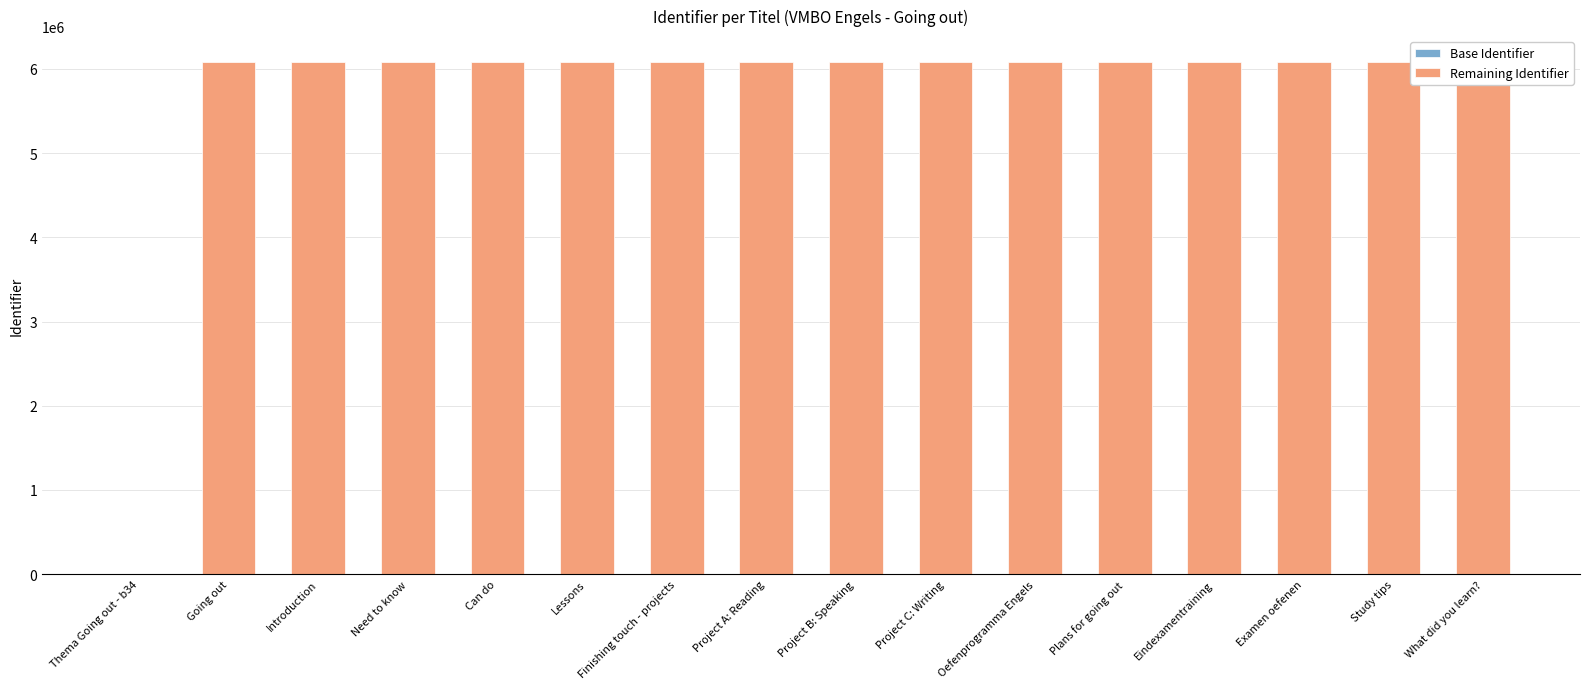

Is the value of Base Identifier at Lessons greater than the value of Remaining Identifier at Finishing touch - projects?

No